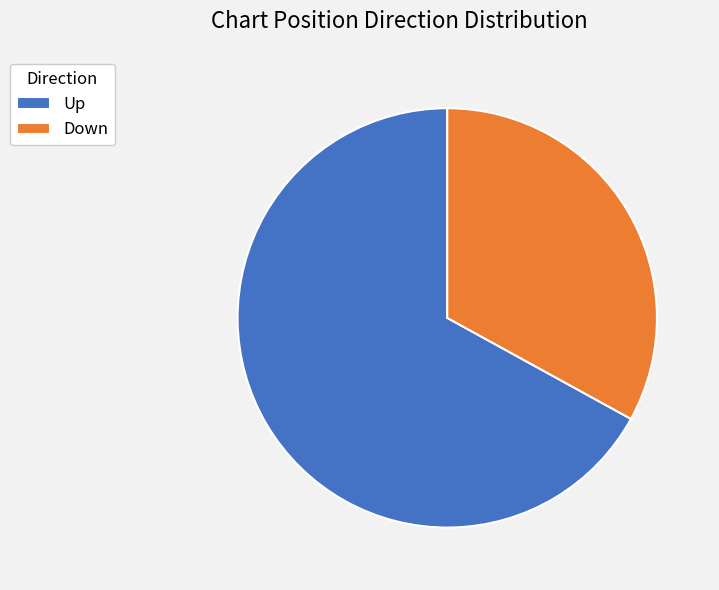

Rank the categories by value from lowest to highest.

Down, Up